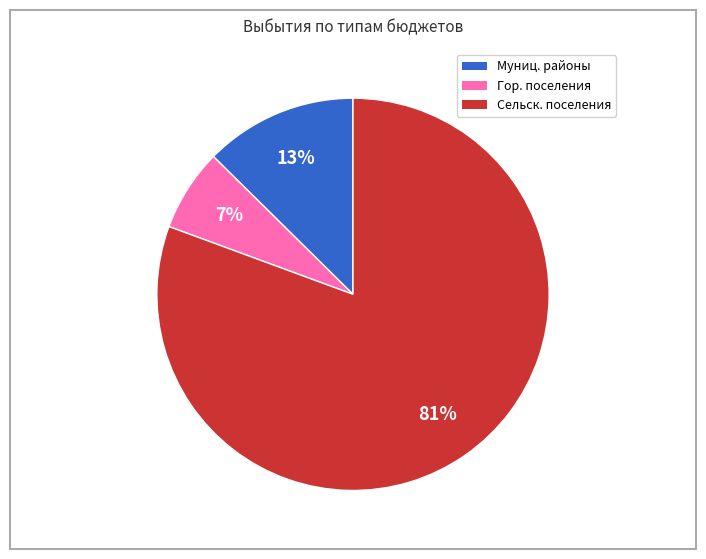

How many slices are in this pie chart?

3